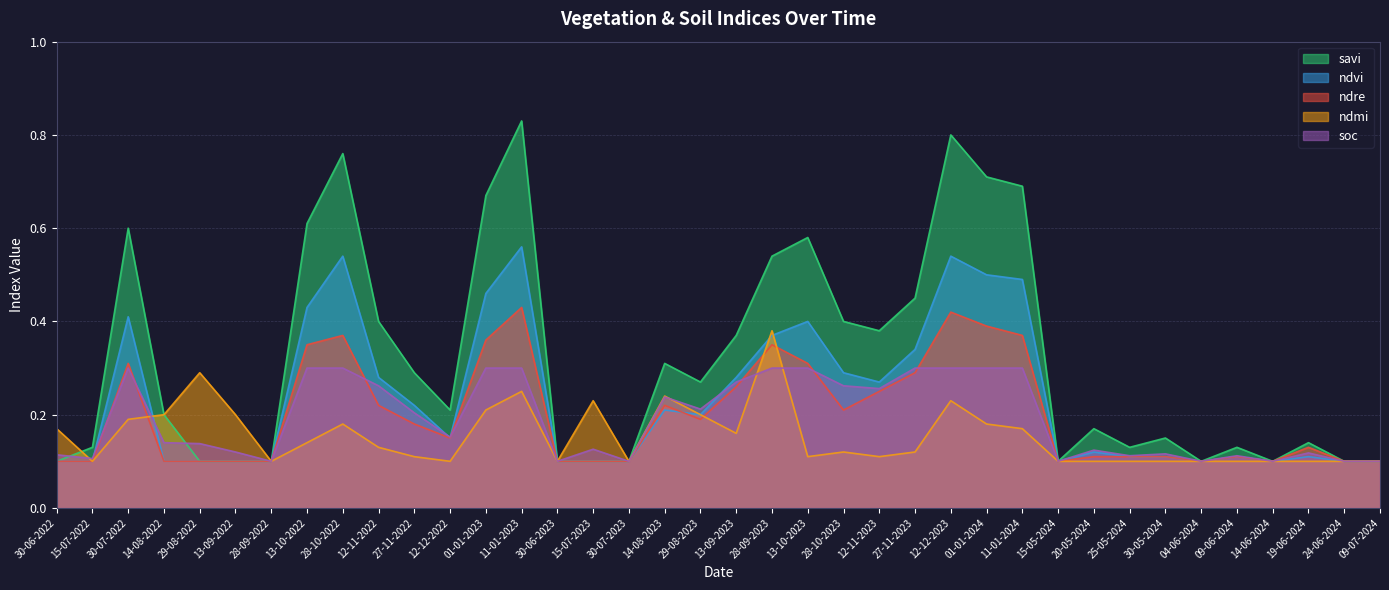

At 28-10-2022, list the series in order from largest to smallest.

savi, ndvi, ndre, soc, ndmi